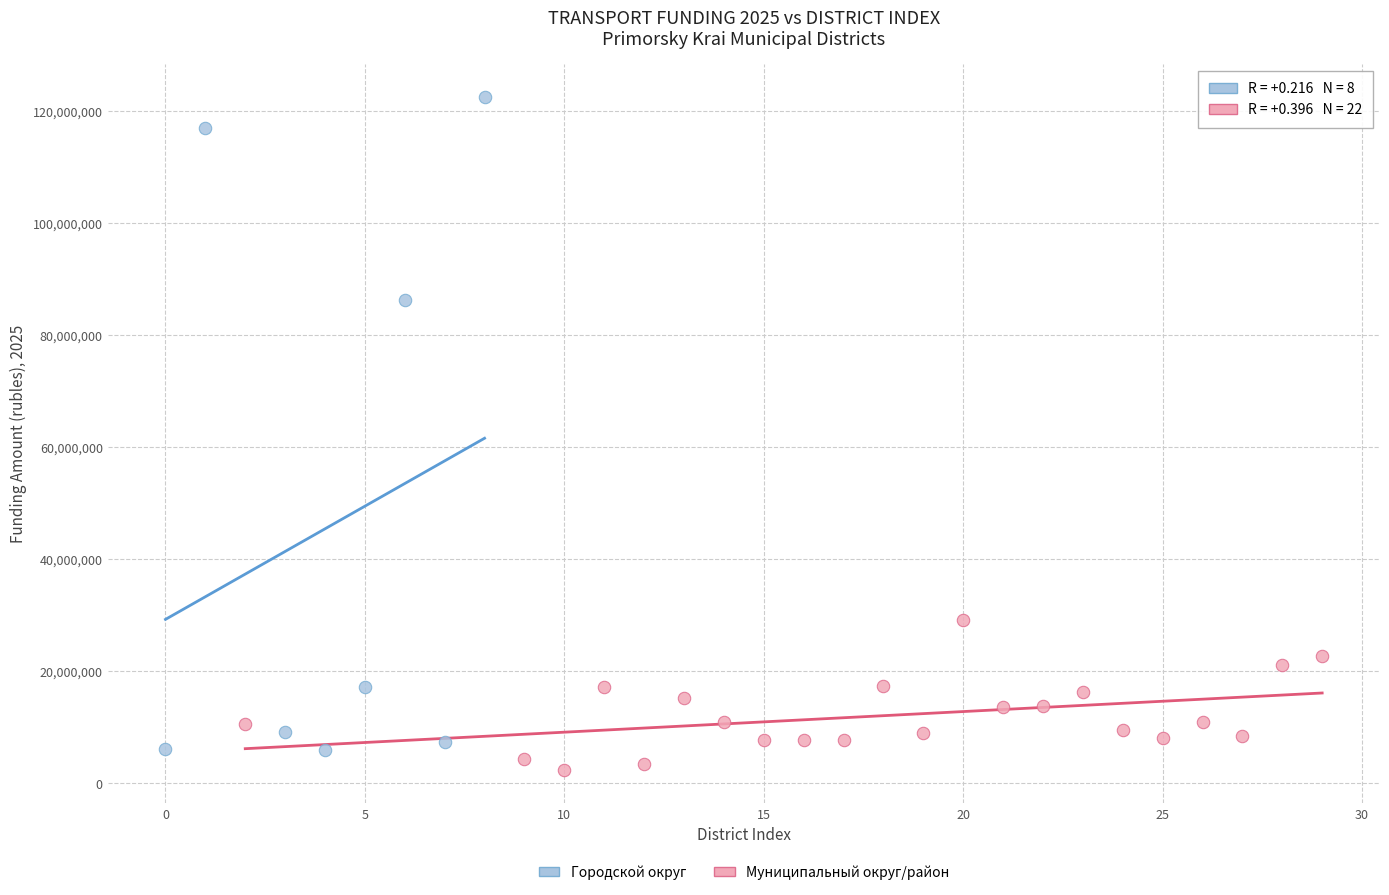

Which series reaches the maximum Y coordinate?

Городской округ